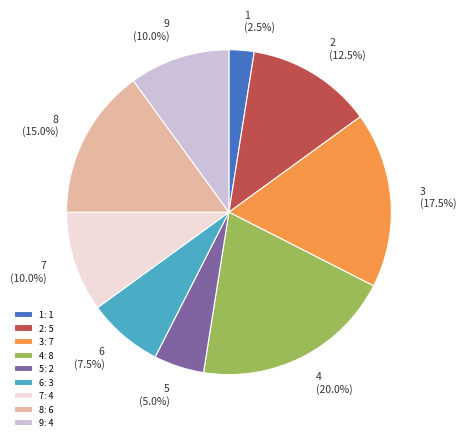

Count the number of slices in the pie.

9